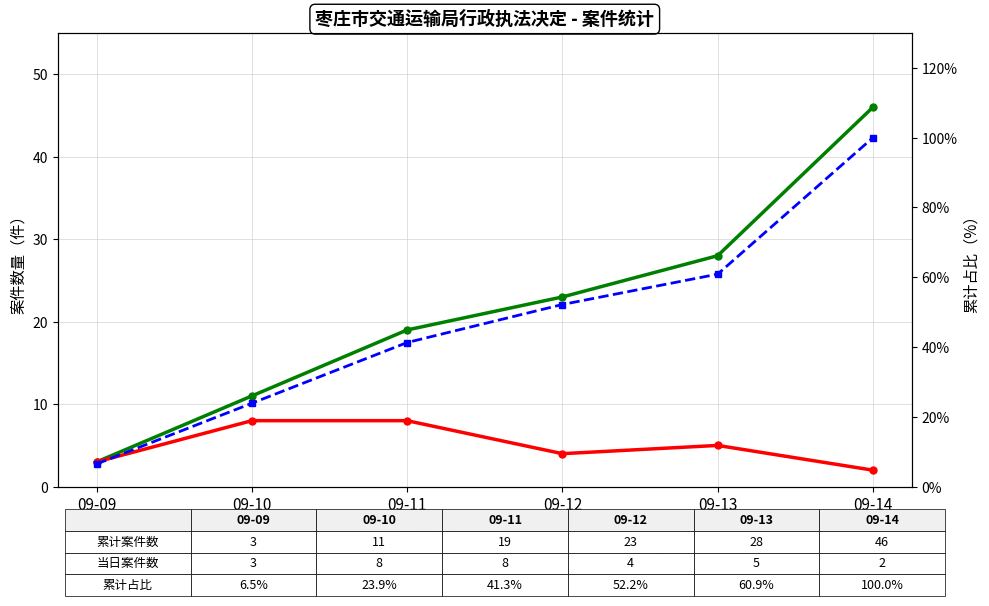

What is the difference between the second highest and minimum values in the 累计案件数 series?

25.0